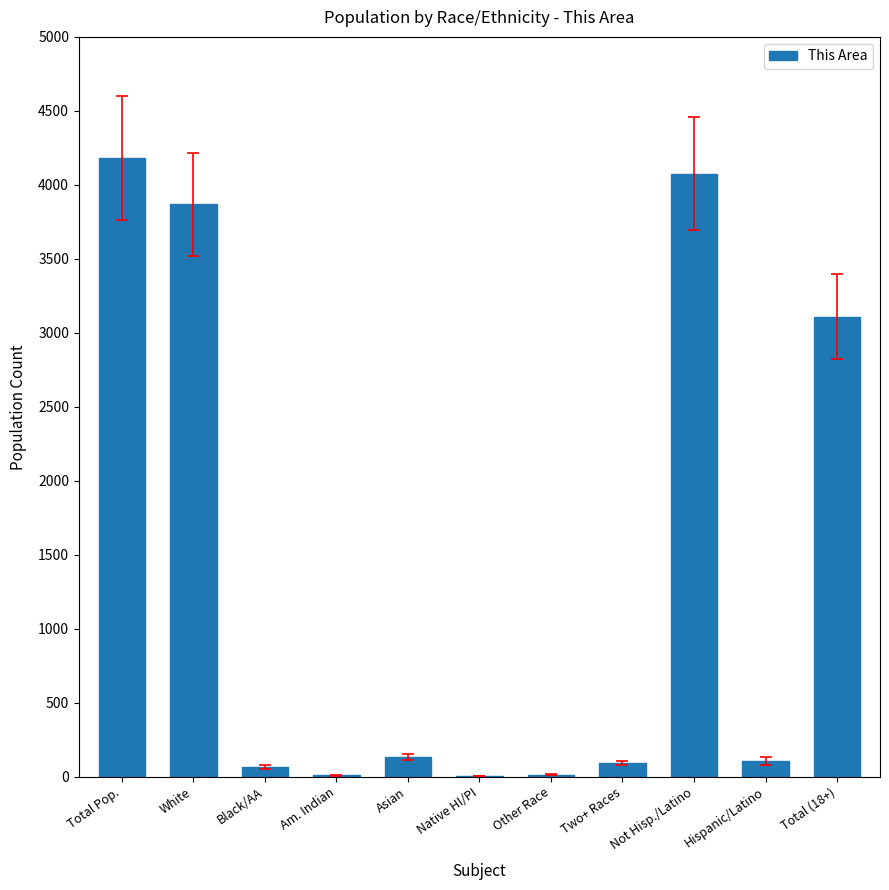

What is the change in value from Total Pop. to Two+ Races?

-4091